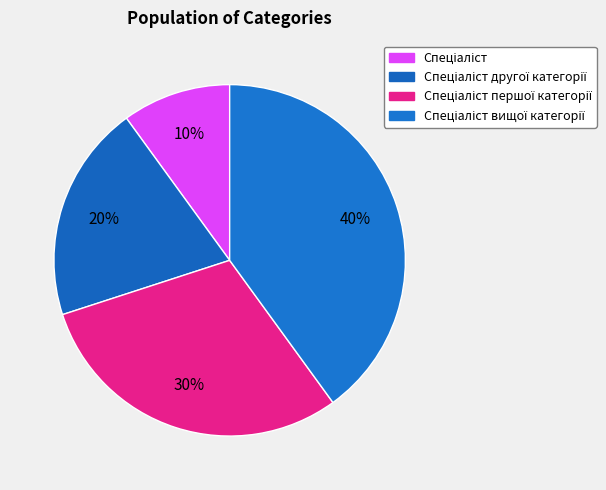

Which category has the smallest portion of the pie?

Спеціаліст